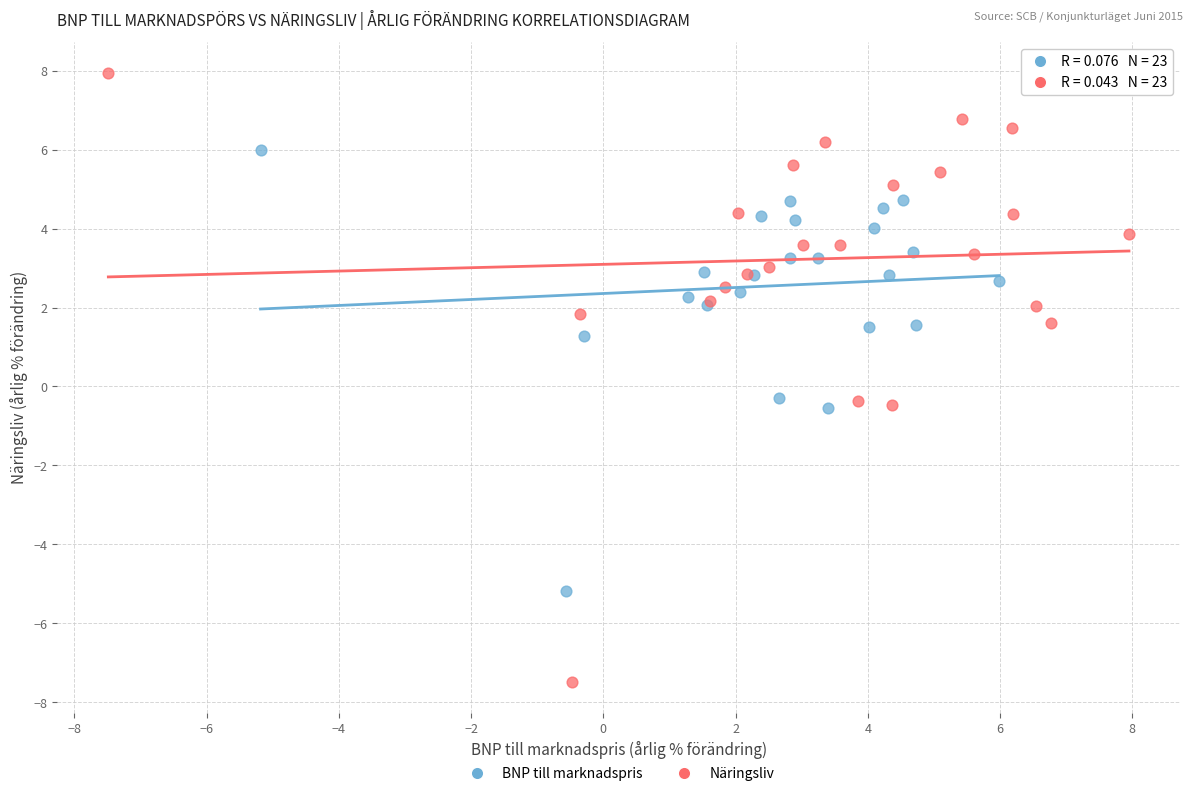

Which series has the largest Y range (max minus min)?

Näringsliv